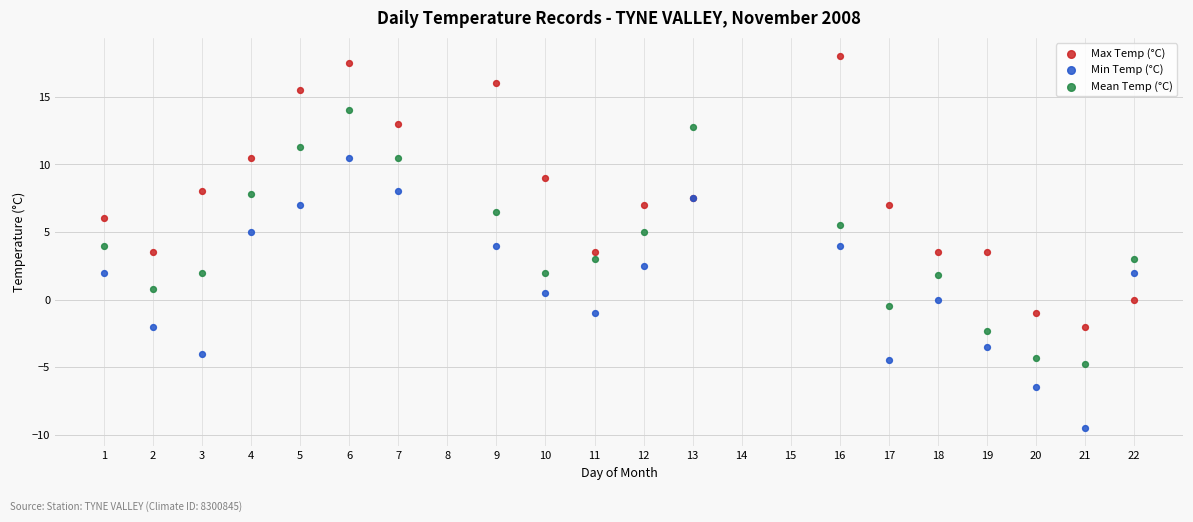

Which series contains the lowest Y value?

Min Temp (°C)